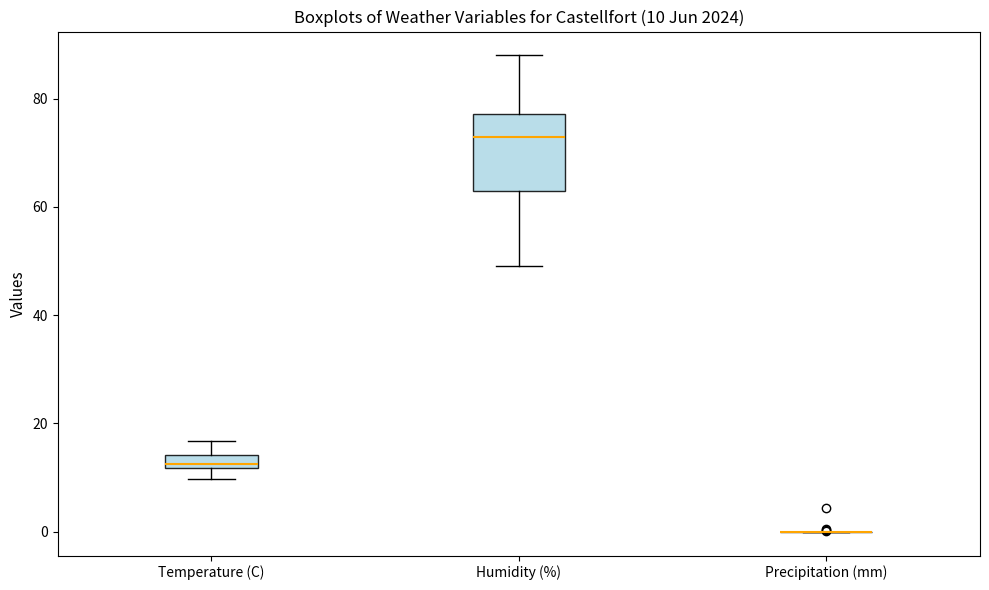

Comparing the boxes themselves (not the whiskers), which one is the tallest?

Humidity (%)